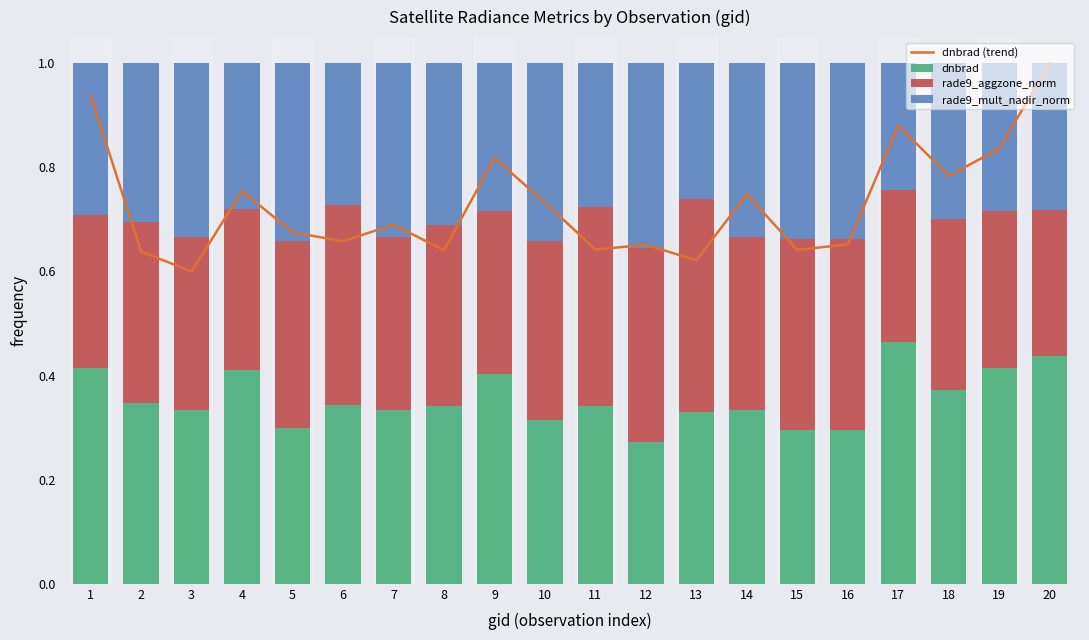

Reading right to left, what are all the values shown in this chart?

dnbrad (trend): 1.0	0.8	0.8	0.9	0.7	0.6	0.7	0.6	0.7	0.6	0.7	0.8	0.6	0.7	0.7	0.7	0.8	0.6	0.6	0.9
dnbrad: 0.4	0.4	0.4	0.5	0.3	0.3	0.3	0.3	0.3	0.3	0.3	0.4	0.3	0.3	0.3	0.3	0.4	0.3	0.3	0.4
rade9_aggzone_norm: 0.3	0.3	0.3	0.3	0.4	0.4	0.3	0.4	0.4	0.4	0.3	0.3	0.3	0.3	0.4	0.4	0.3	0.3	0.3	0.3
rade9_mult_nadir_norm: 0.3	0.3	0.3	0.2	0.3	0.3	0.3	0.3	0.4	0.3	0.3	0.3	0.3	0.3	0.3	0.3	0.3	0.3	0.3	0.3